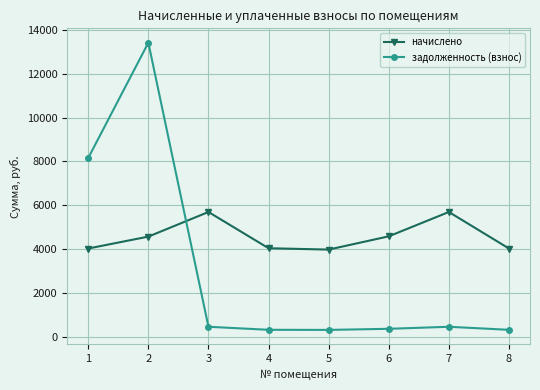

List the series in order of their overall mean, lowest first.

задолженность (взнос), начислено